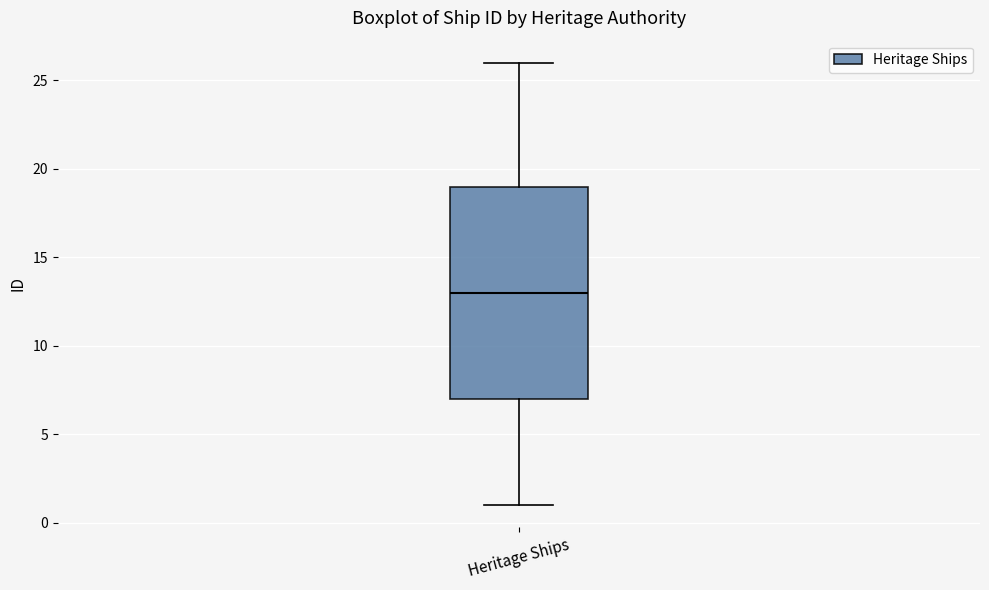

Where is the upper edge of the box for Heritage Ships on the y-axis? The values are not printed on the chart, so give them approximately, as read against the axis.

19